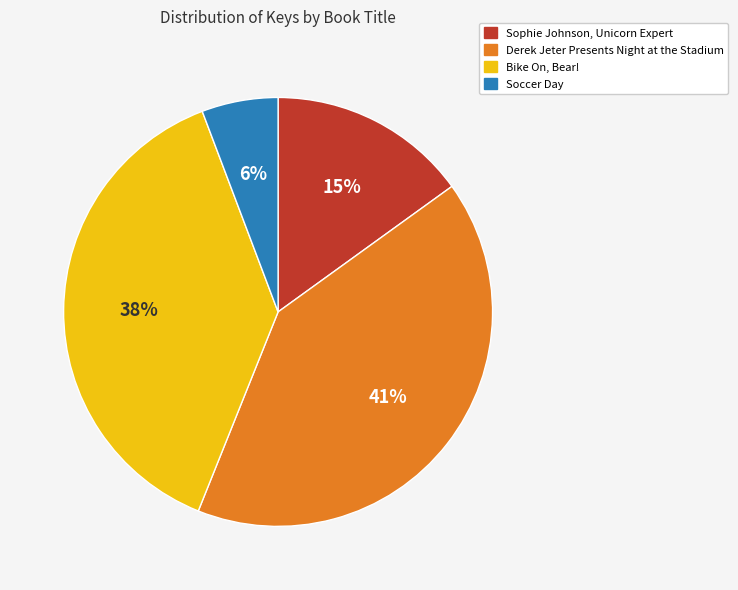

Is it true that Sophie Johnson, Unicorn Expert is 15% of the pie?

True